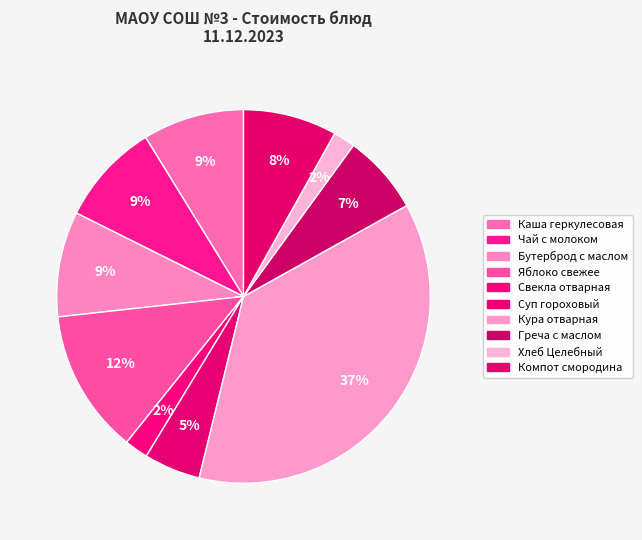

How many segments does this pie chart have?

10